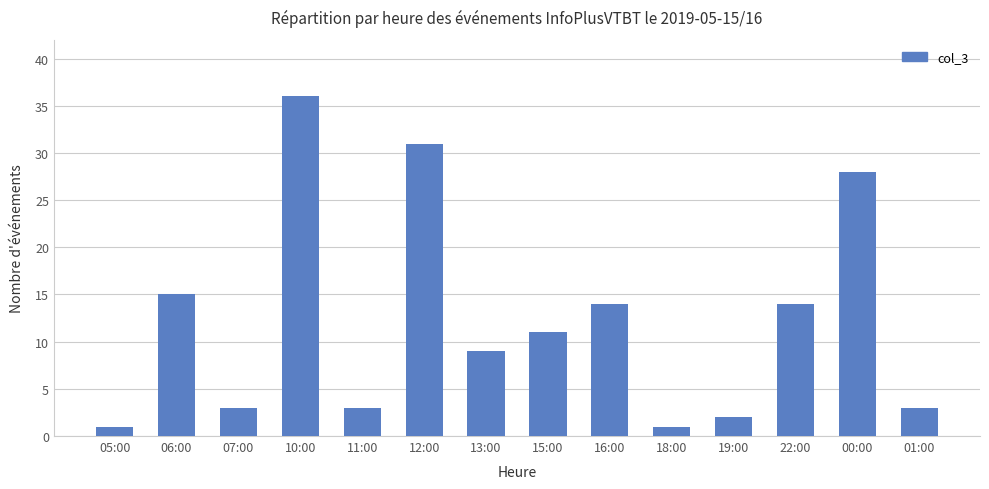

What is the difference between the values at 18:00 and 16:00?

13